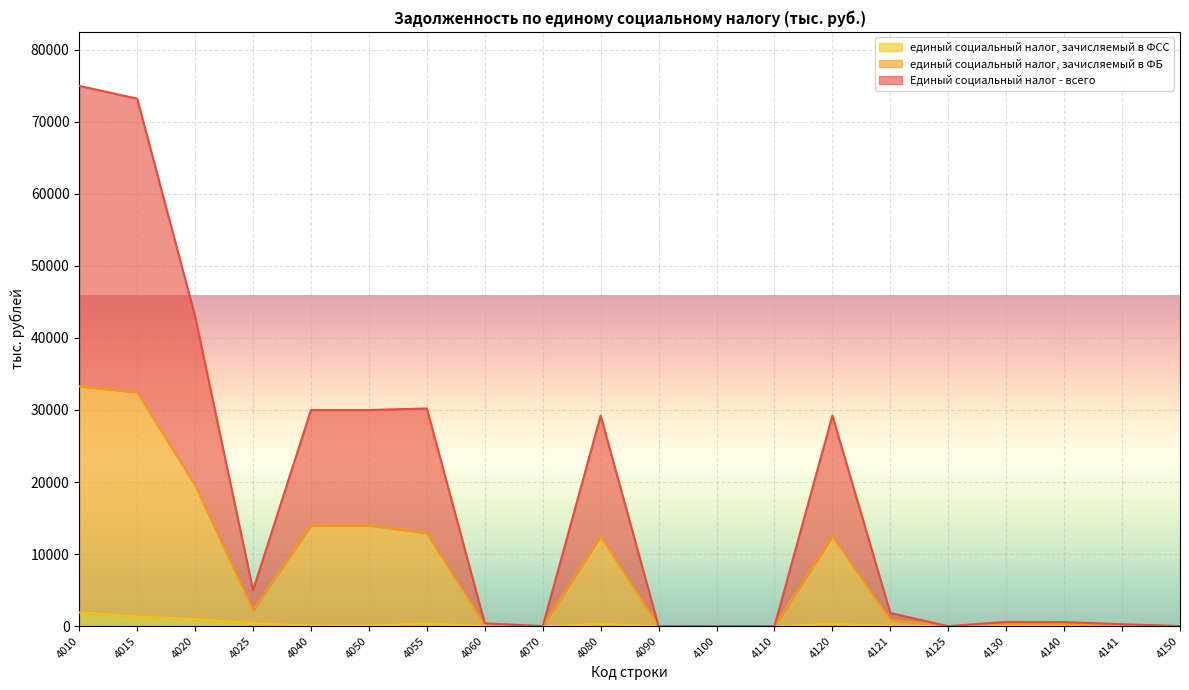

Which series has the largest total across all categories?

Единый социальный налог - всего